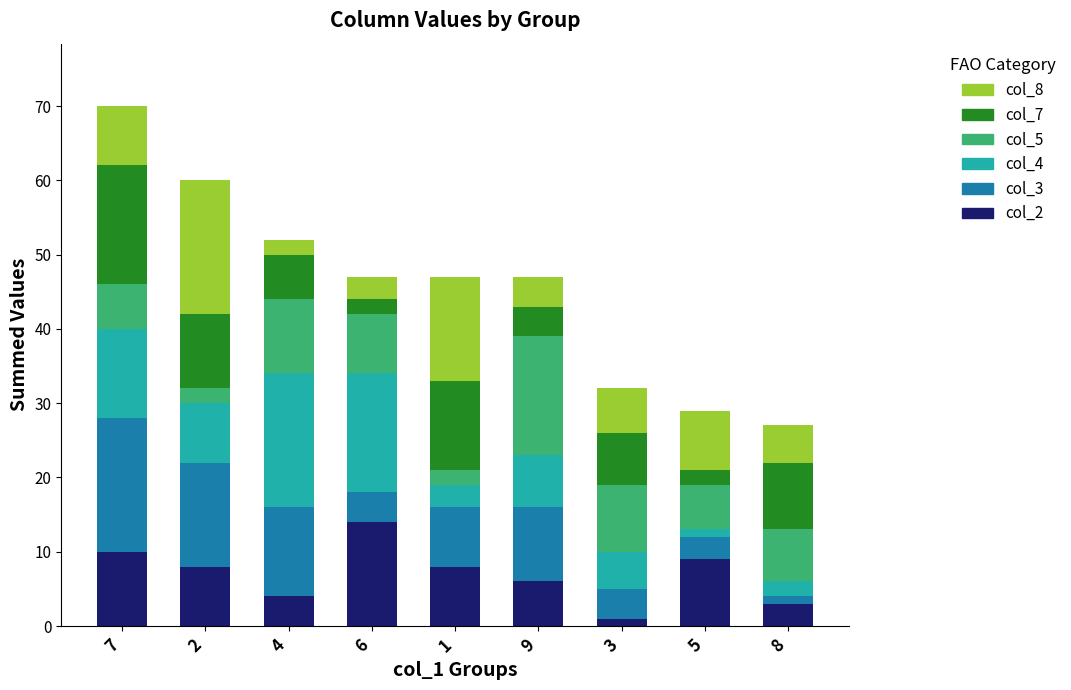

What is the label of the 9th bar from the right?

7